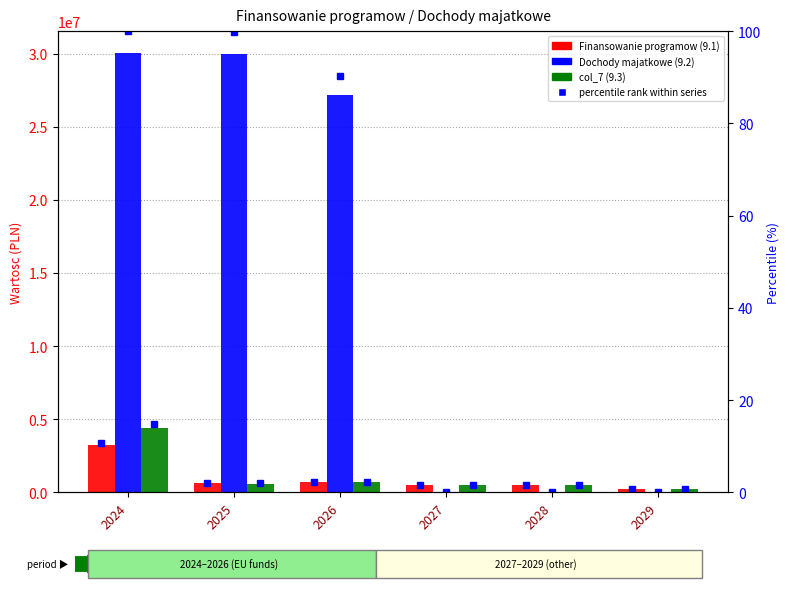

List the series in order of their peak value, highest first.

Dochody majatkowe (9.2), col_7 (9.3), Finansowanie programow (9.1)